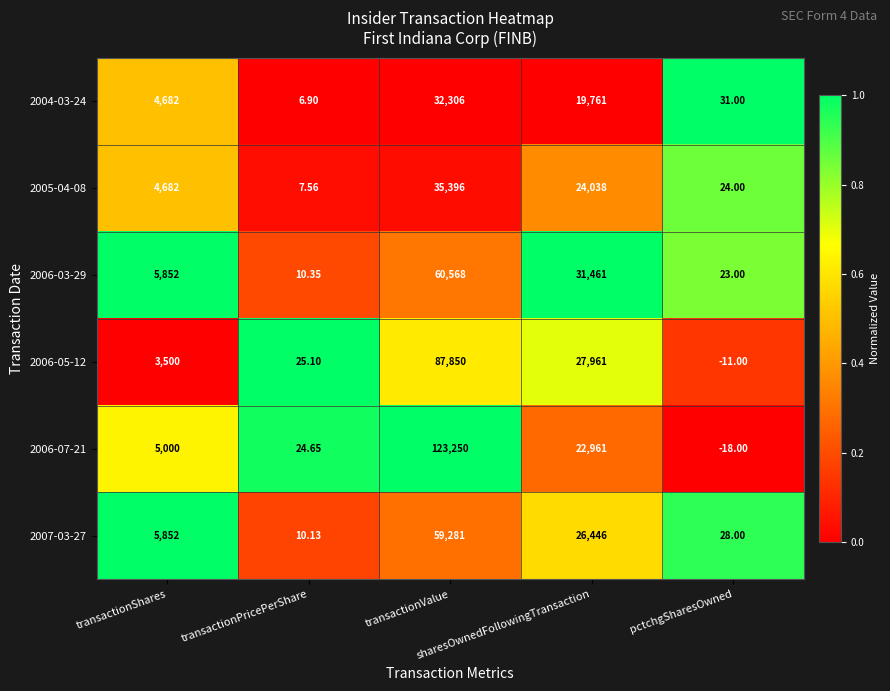

Which category has the highest value across all series?

transactionValue